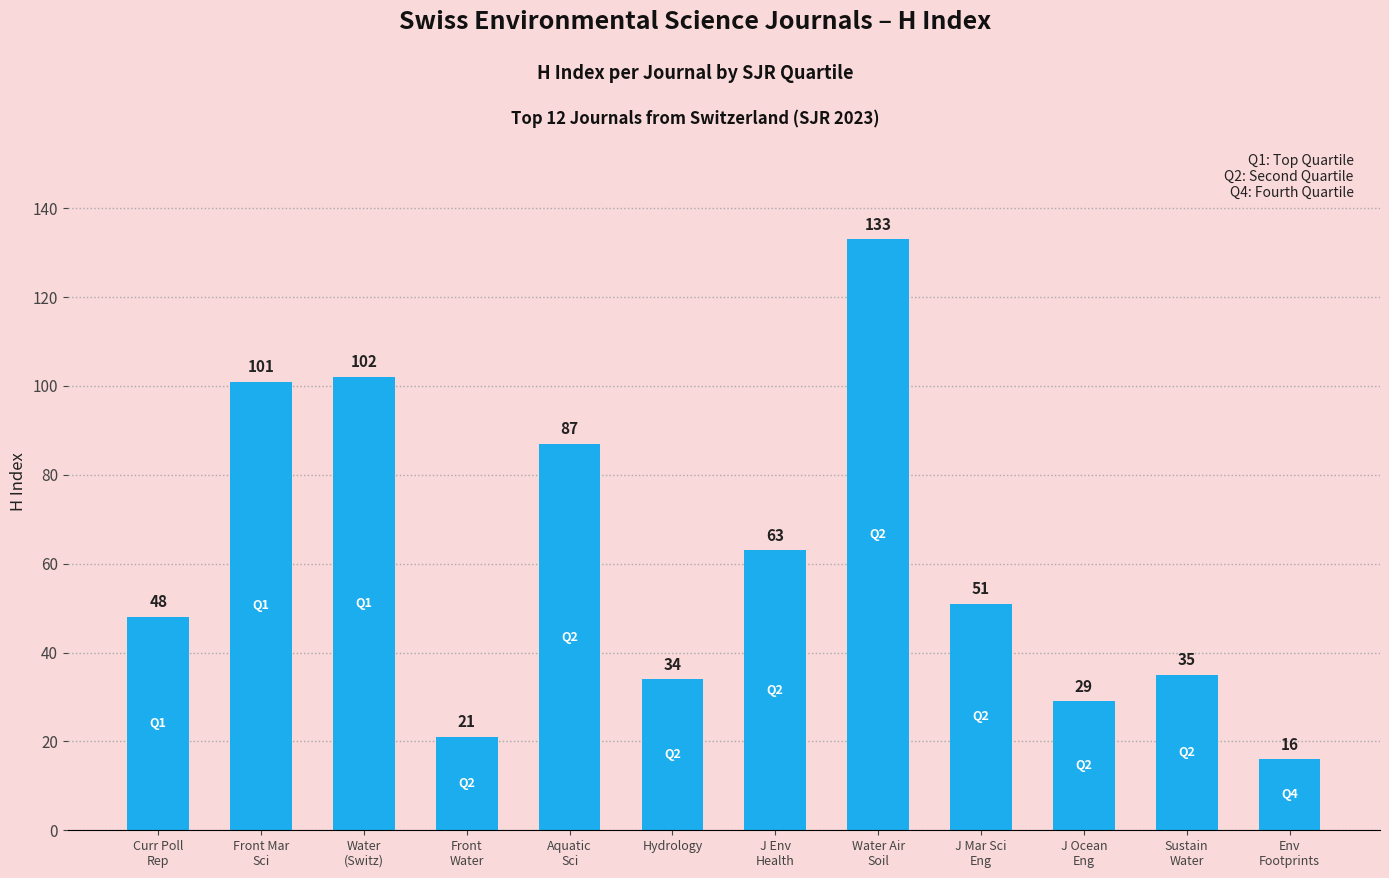

What is the change in value from J Env
Health to Water Air
Soil?

+70